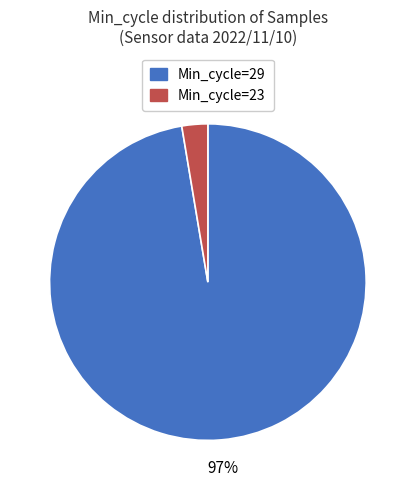

To the nearest percent, what is the average slice percentage?

50%